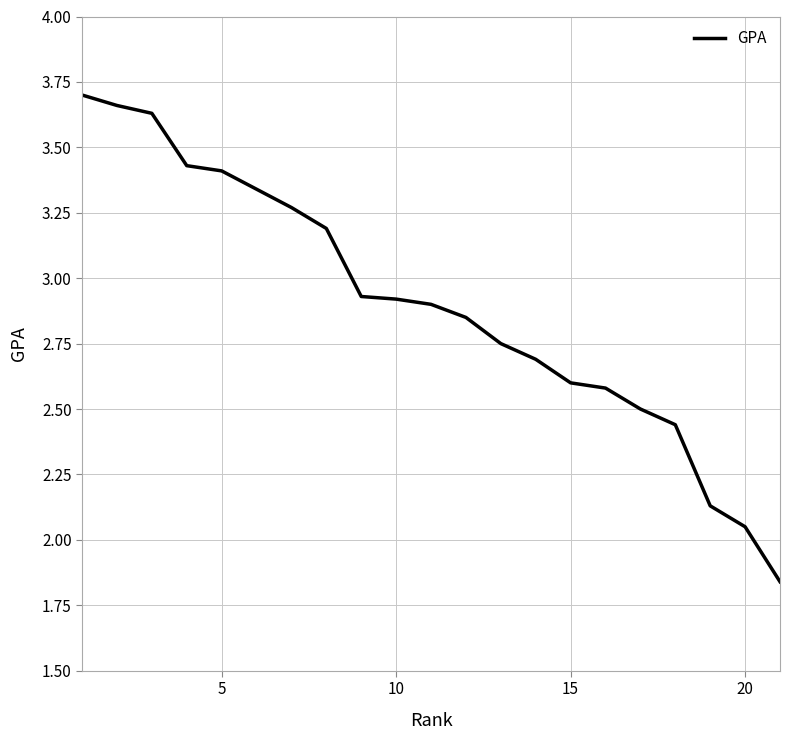

What is the smallest value displayed?

1.8